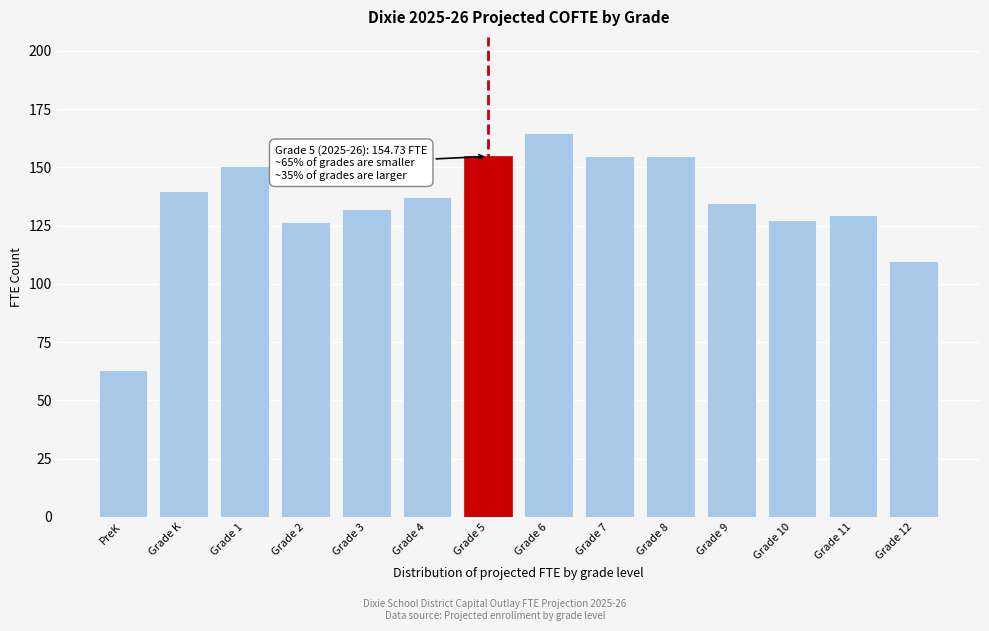

What is the average value?

134.3